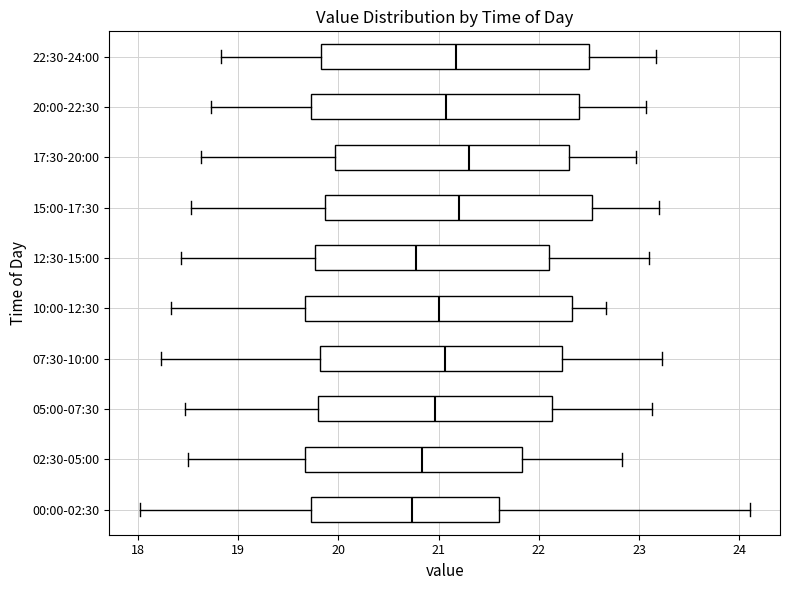

Where does the left whisker of the box for 00:00-02:30 end on the x-axis? The values are not printed on the chart, so give them approximately, as read against the axis.

18.0